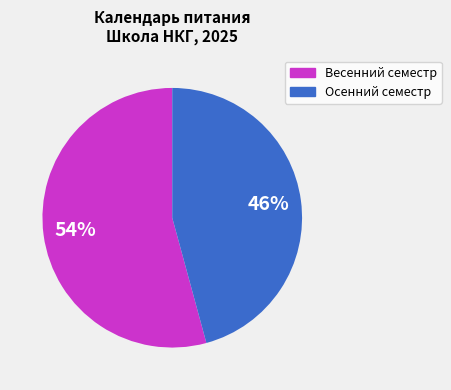

The Осенний семестр slice represents 35% of the pie. True or false?

False